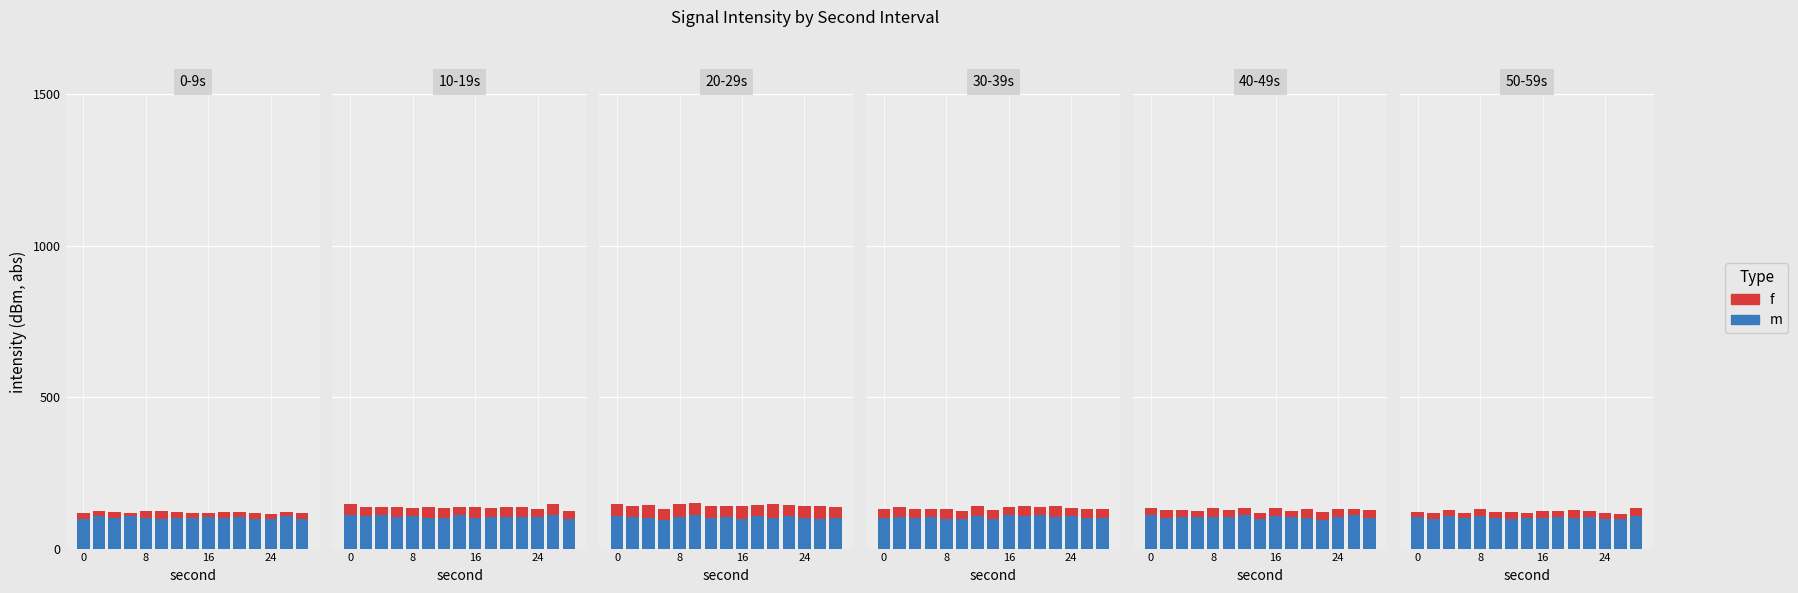

At which label is f closest to 20?

16